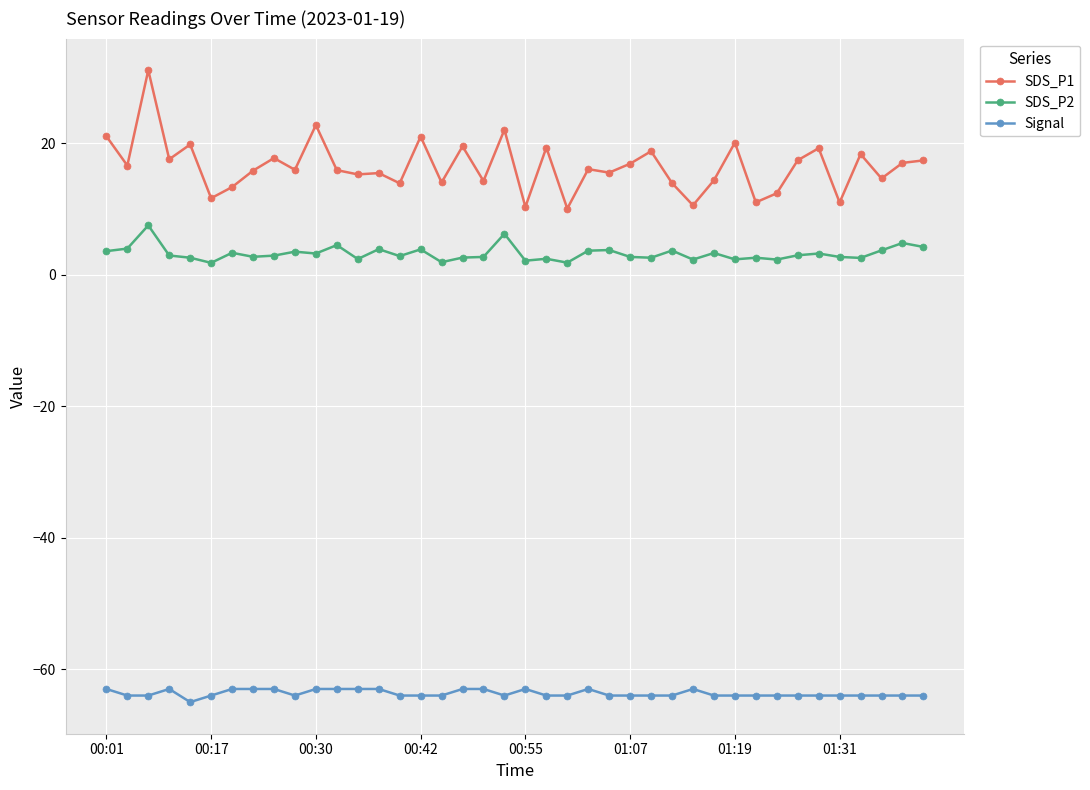

True or false: Signal and SDS_P1 cross at least once.

False